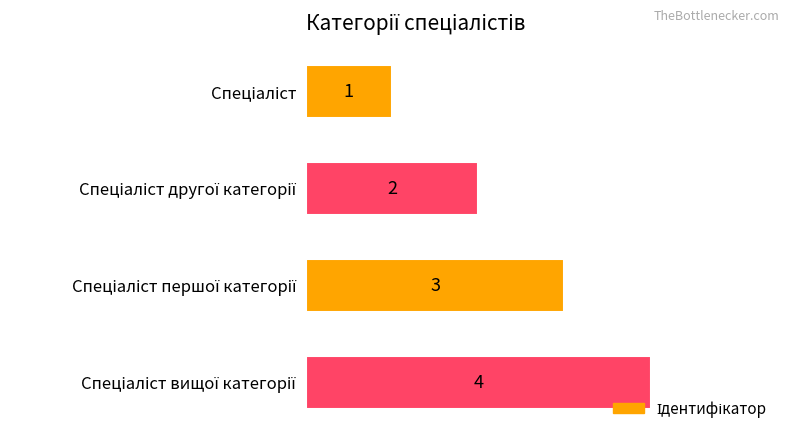

What is the value of the 1st bar from the top?

1